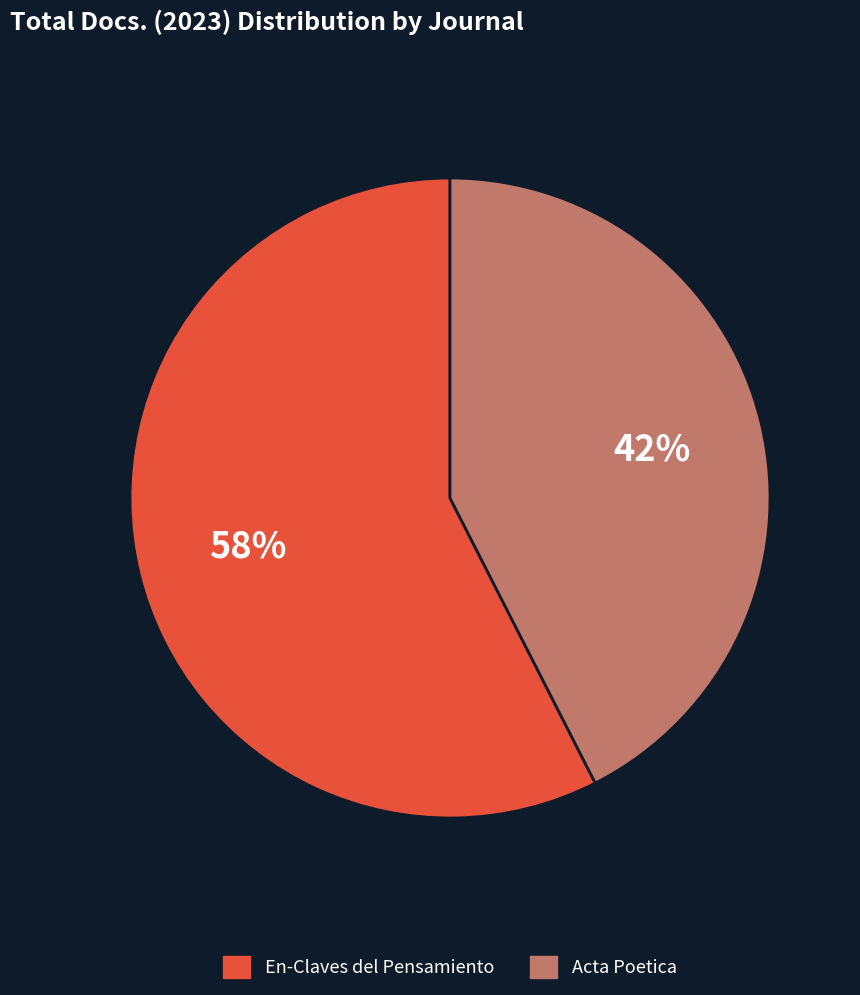

The En-Claves del Pensamiento slice represents 58% of the pie. True or false?

True